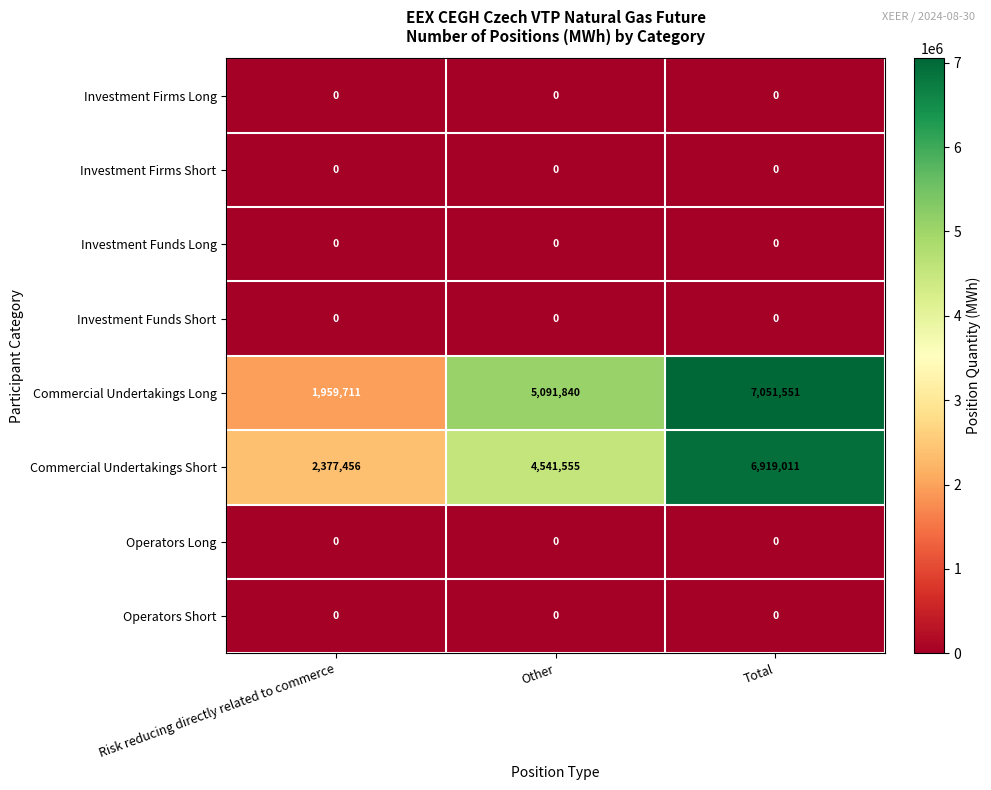

What is the total value across all series at Risk reducing directly related to commerce?

4337167